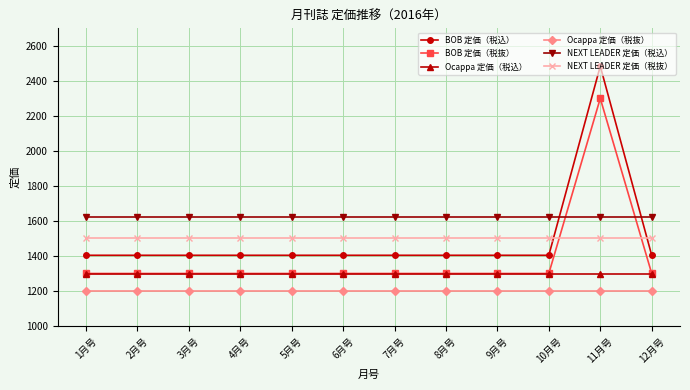

Reading left to right, list all the values displayed in this chart.

BOB 定価（税込）: 1404	1404	1404	1404	1404	1404	1404	1404	1404	1404	2484	1404
BOB 定価（税抜）: 1300	1300	1300	1300	1300	1300	1300	1300	1300	1300	2300	1300
Ocappa 定価（税込）: 1296	1296	1296	1296	1296	1296	1296	1296	1296	1296	1296	1296
Ocappa 定価（税抜）: 1200	1200	1200	1200	1200	1200	1200	1200	1200	1200	1200	1200
NEXT LEADER 定価（税込）: 1620	1620	1620	1620	1620	1620	1620	1620	1620	1620	1620	1620
NEXT LEADER 定価（税抜）: 1500	1500	1500	1500	1500	1500	1500	1500	1500	1500	1500	1500